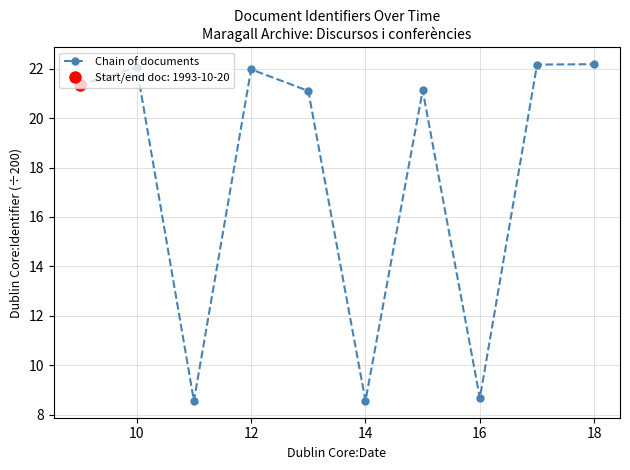

True or false: Chain of documents has more than 0 interior local peaks.

True